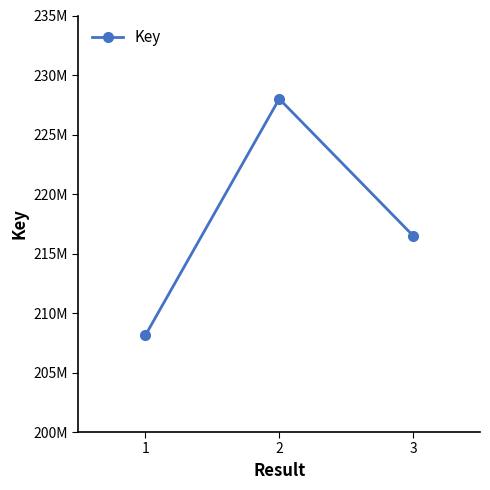

List the labels in order of value, largest first.

2, 3, 1